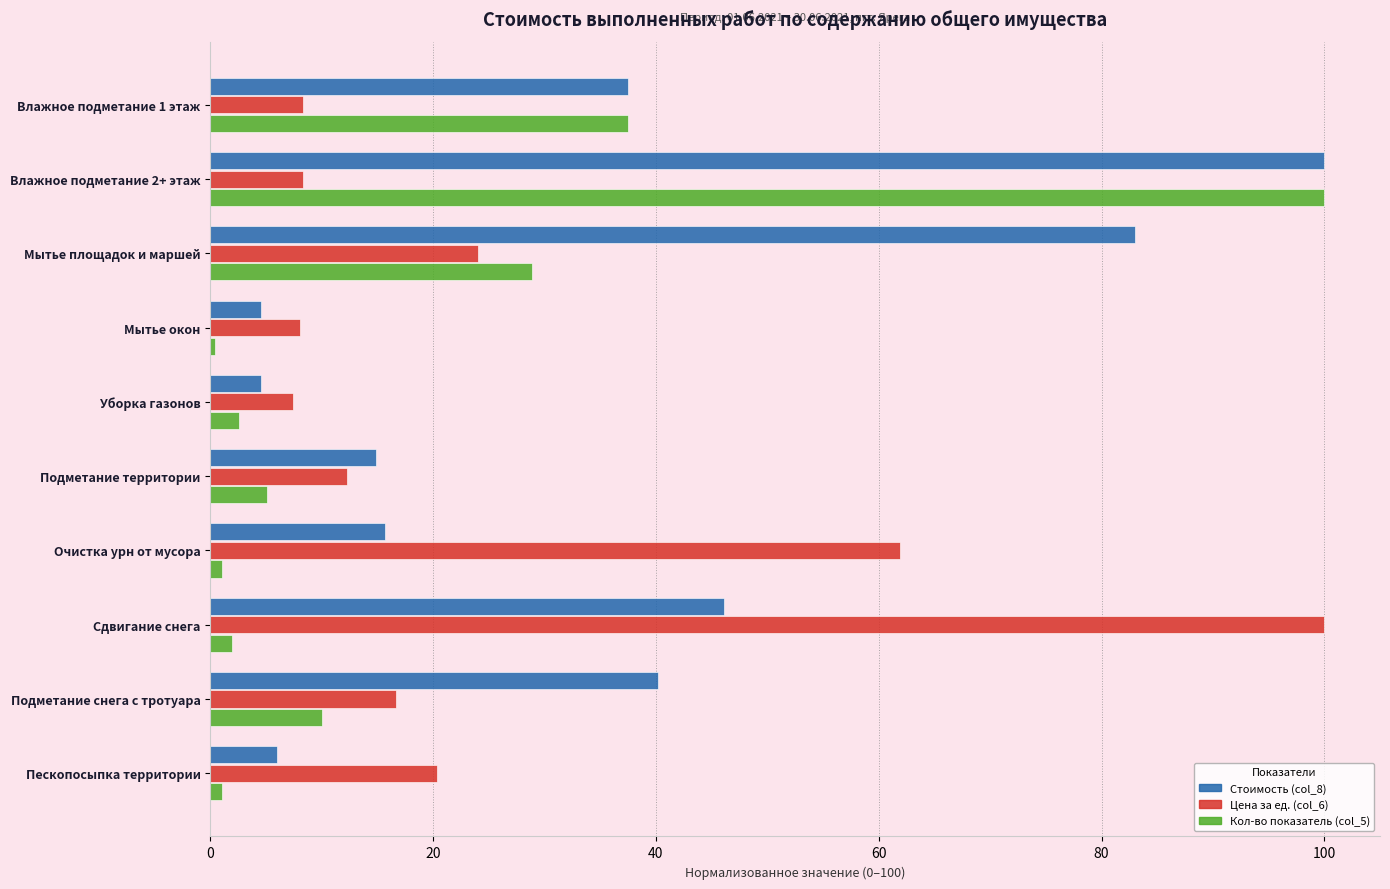

How many data points in Стоимость (col_8) are less than 37?

5